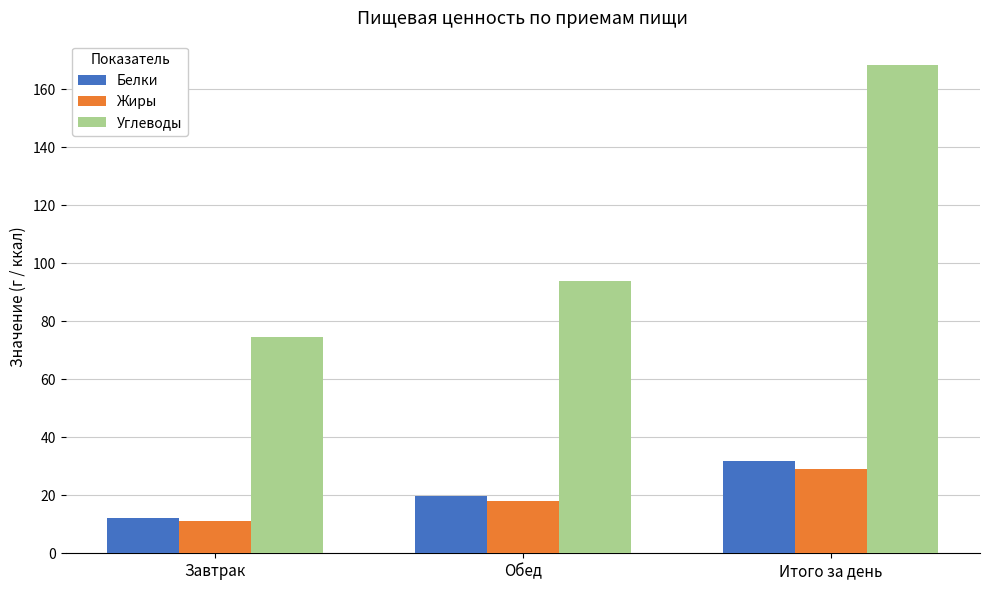

Rank the series at Итого за день from lowest to highest value.

Жиры, Белки, Углеводы